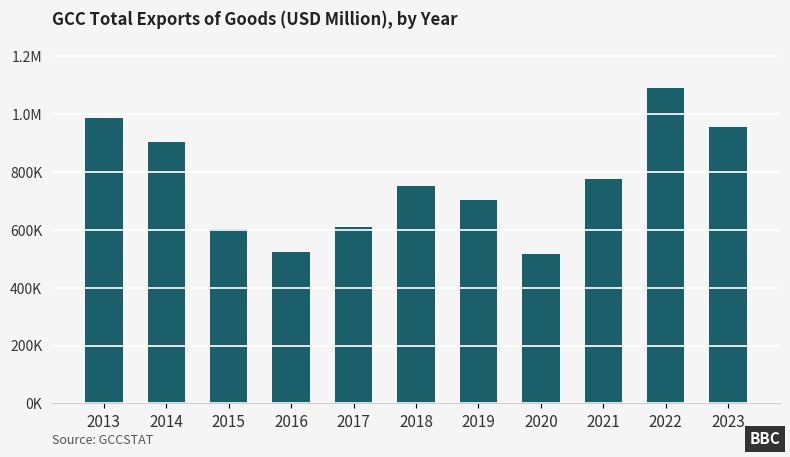

Which has a higher value, 2018 or 2013?

2013